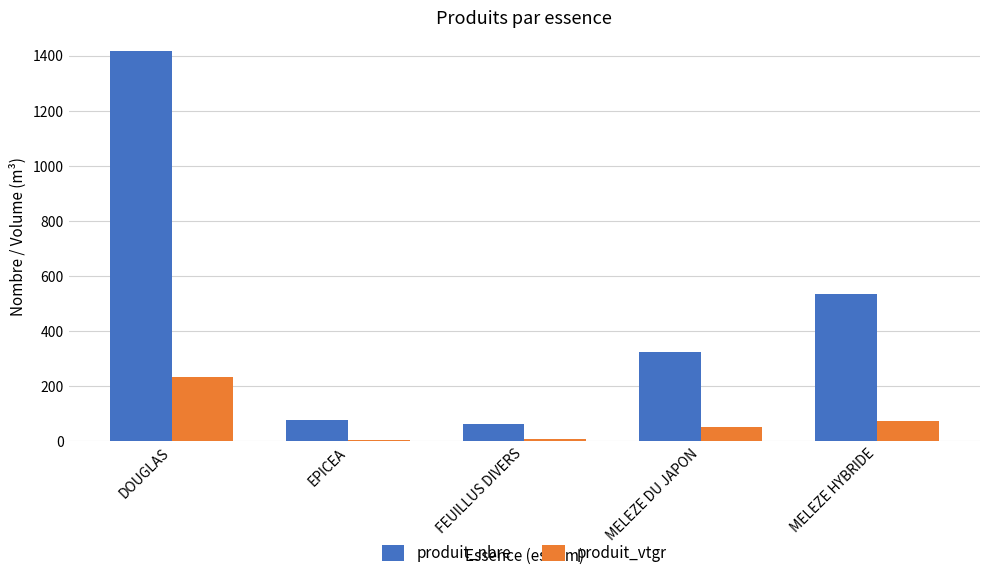

Which series has the largest range (max minus min)?

produit_nbre